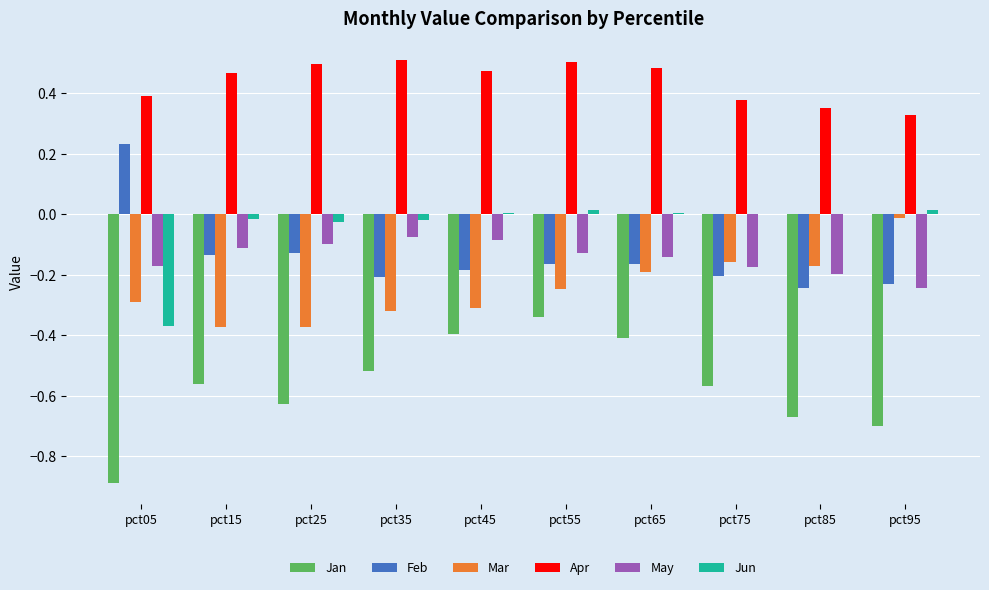

Which series has the largest total across all categories?

Apr